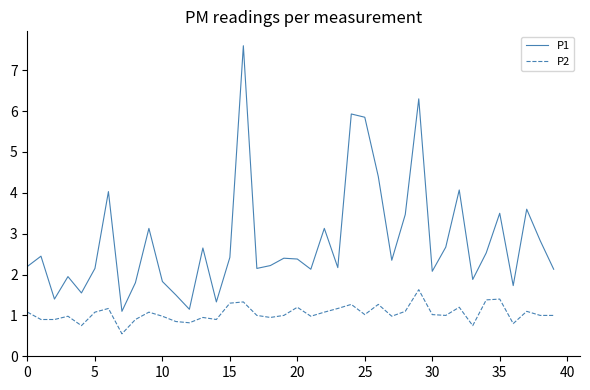

Which series has the largest total across all categories?

P1